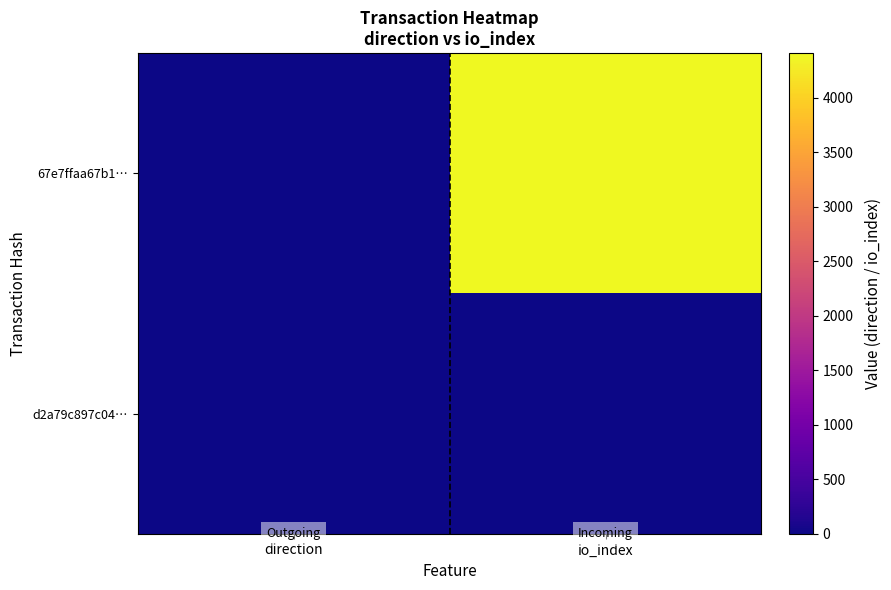

Which has a higher value, io_index or direction?

io_index